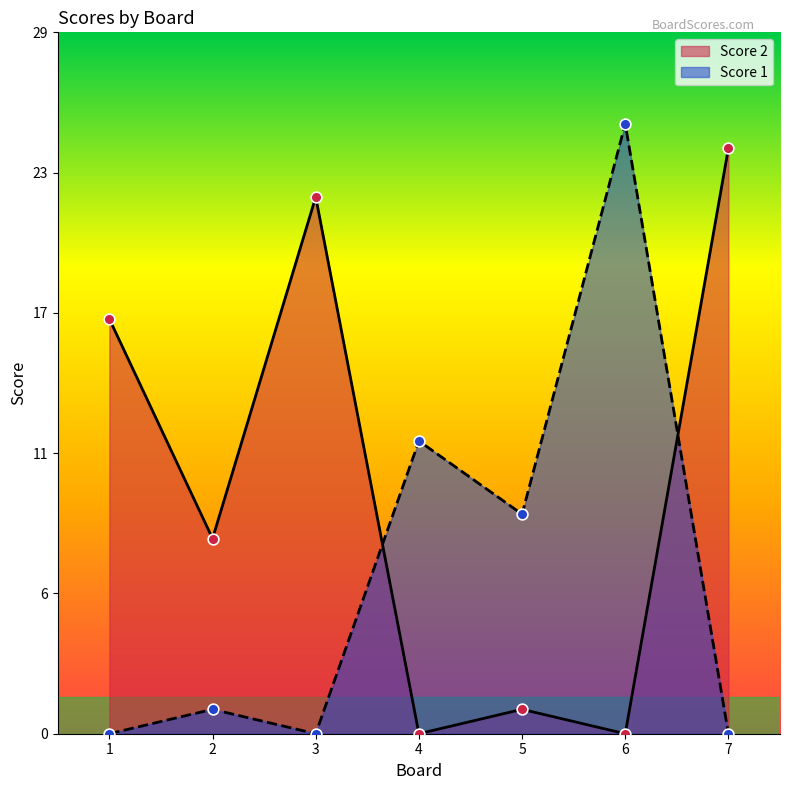

Is the value of Score 1 at 1 greater than the value of Score 2 at 4?

No